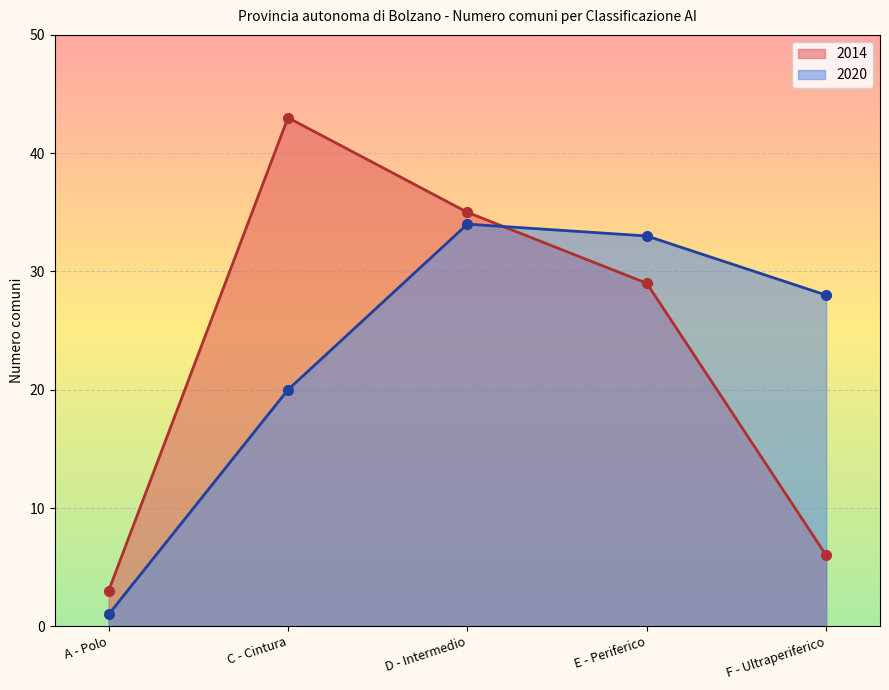

At how many categories does at least one series exceed 30?

3